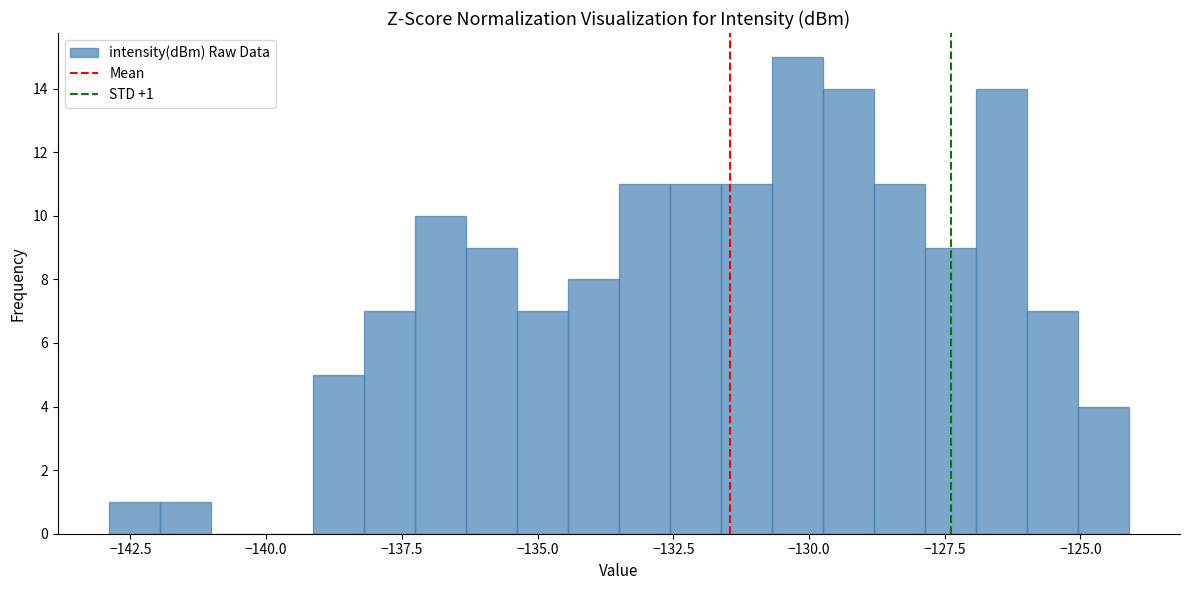

Around what value on the x-axis is the tallest bar? Give the approximate position of its centre, as read against the axis.

-130.0